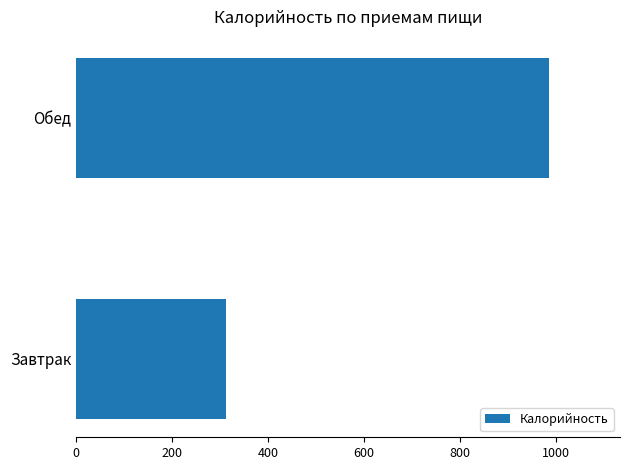

True or false: the data shows 1474.9 at Обед.

False